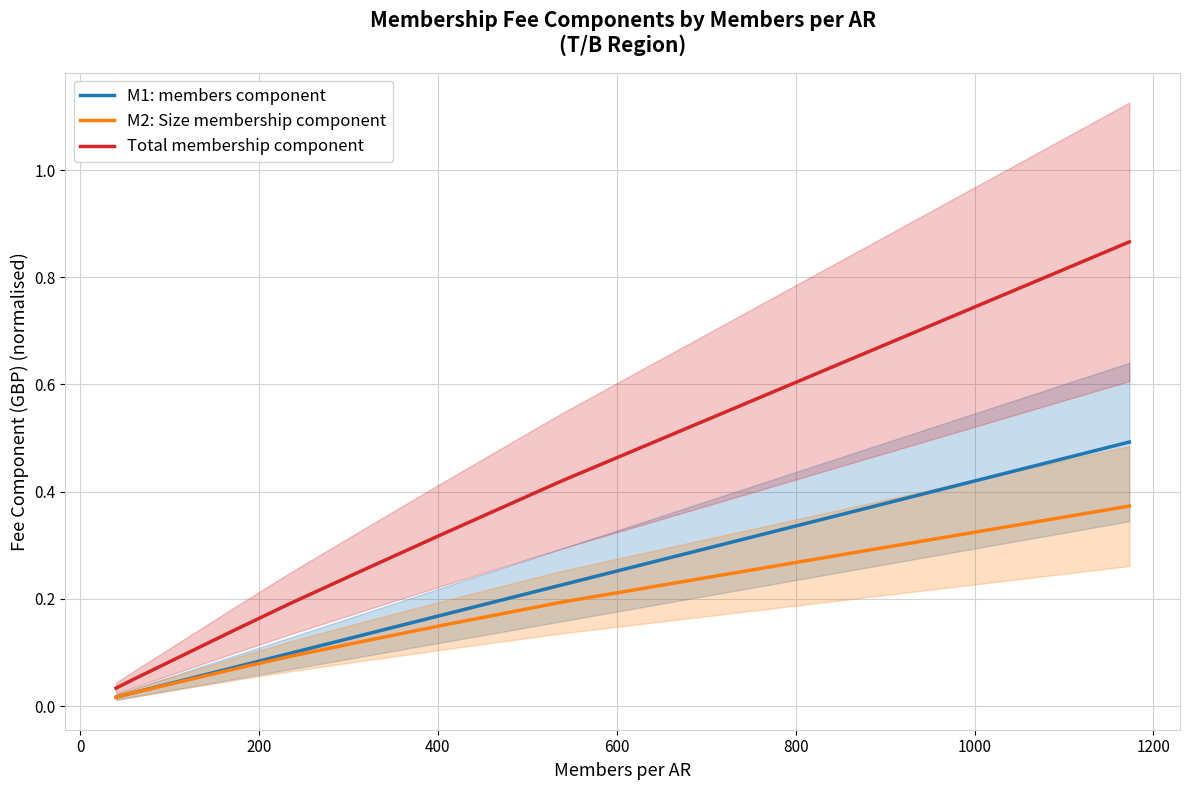

Is this an area chart (filled region under the line)?

No